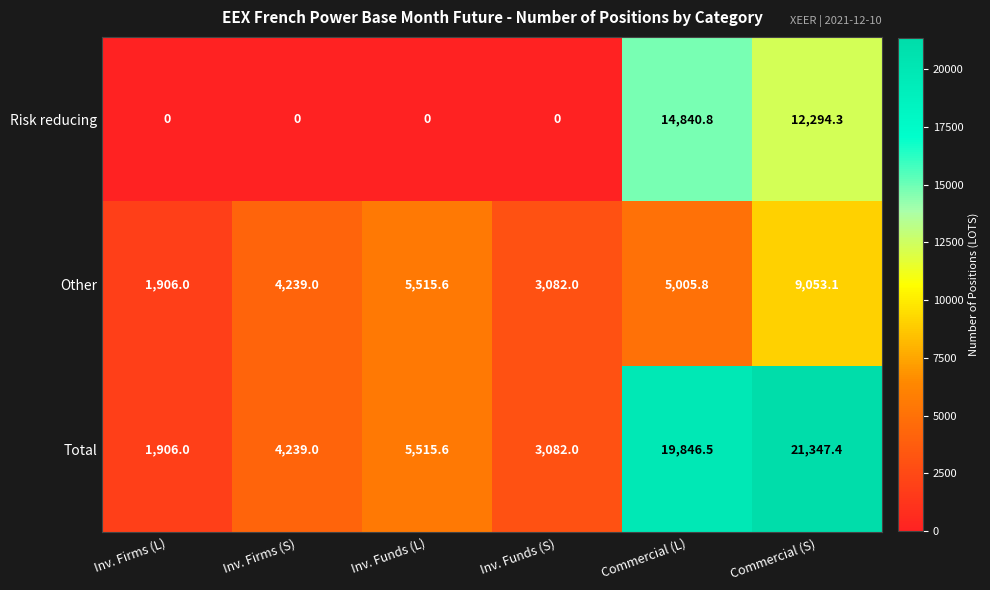

True or false: Total has a value of 21347.4 at Commercial (S).

True